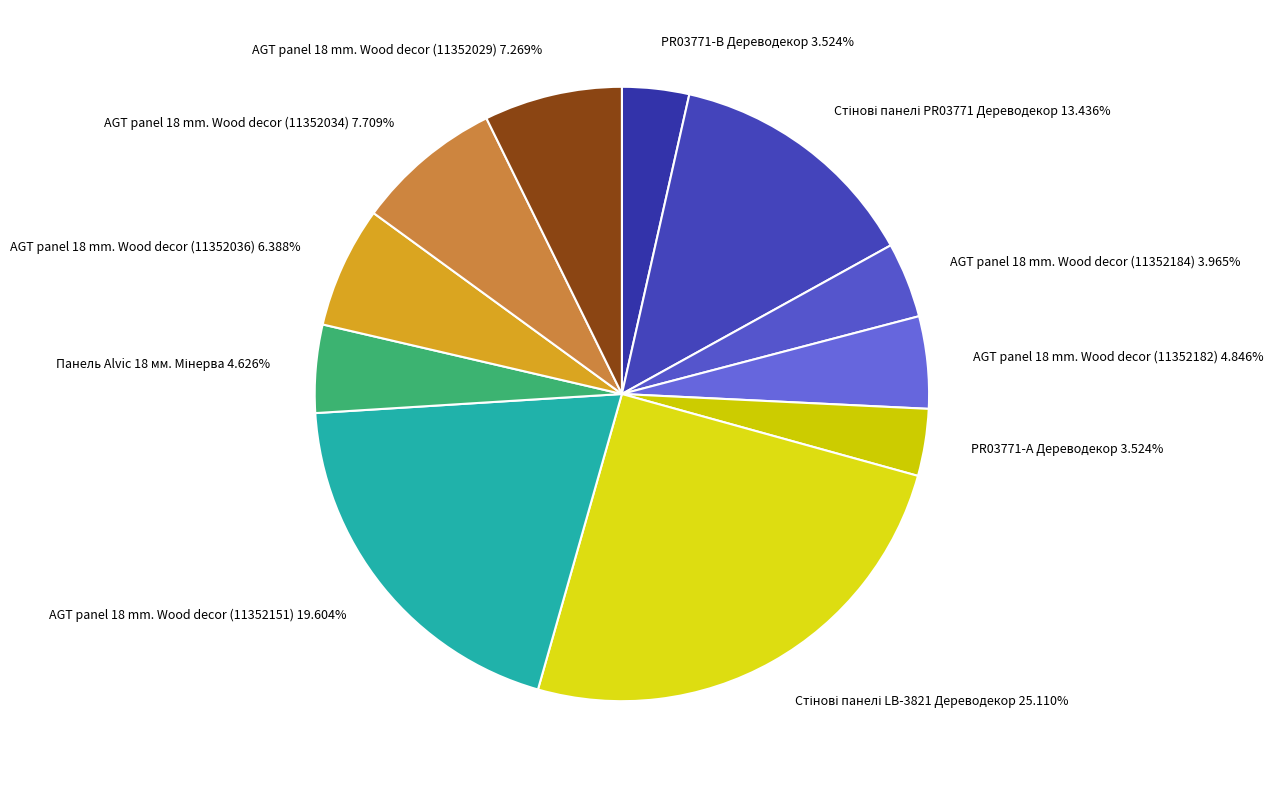

Is there any slice that represents more than half of the pie?

No